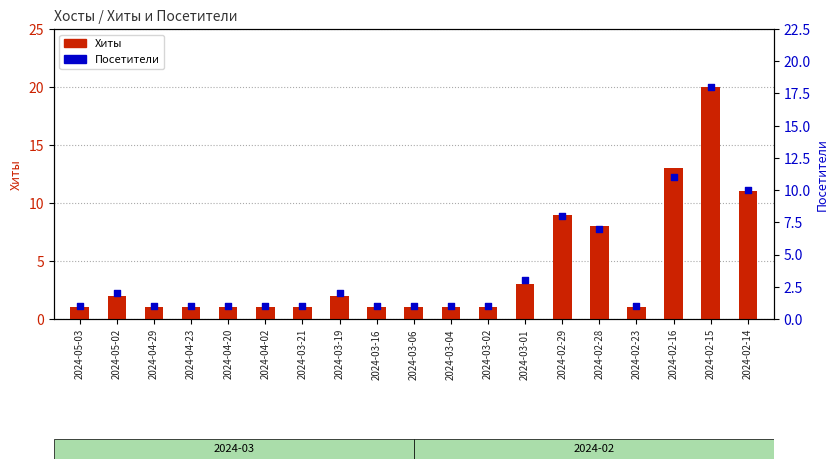

At how many categories does at least one series exceed 5?

5